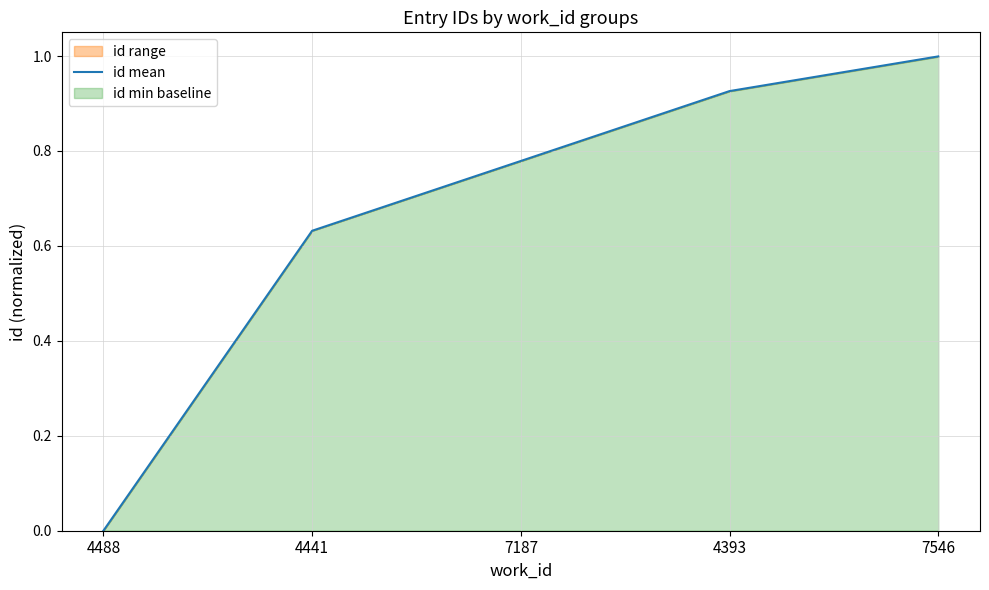

What is the label of the 4th point from the left?

4393